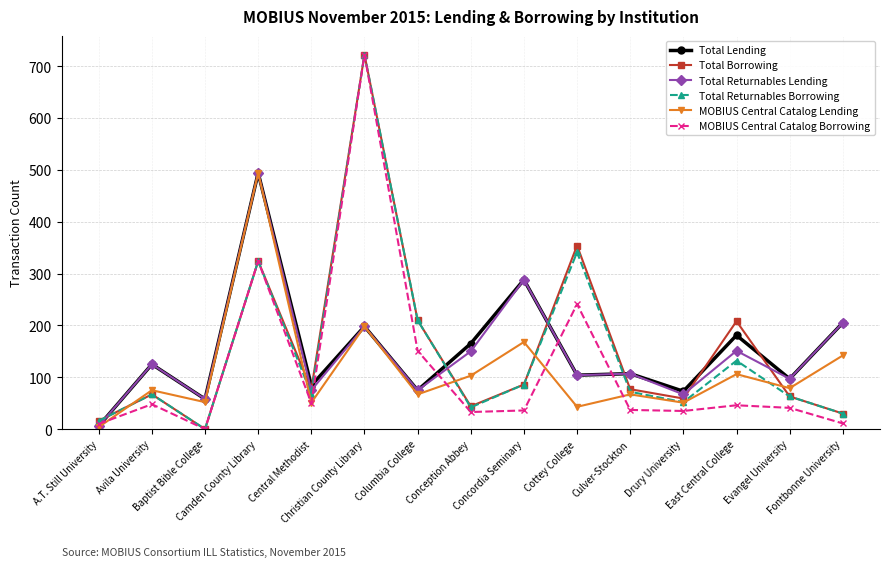

The MOBIUS Central Catalog Borrowing series shows 149 at Cottey College. True or false?

False